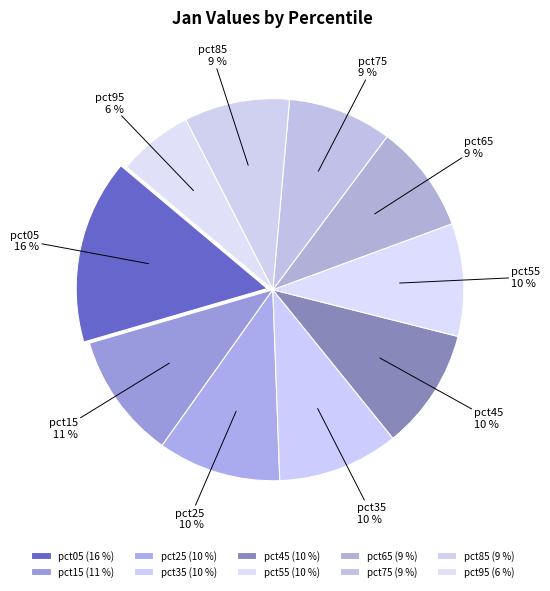

True or false: pct45 accounts for 10% of the total.

True